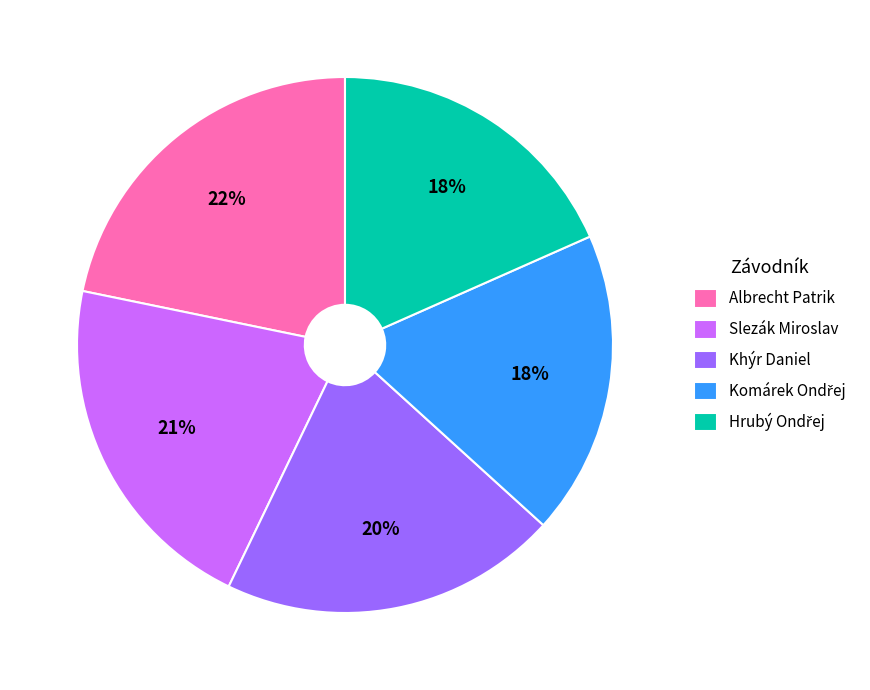

True or false: Slezák Miroslav accounts for 15% of the total.

False